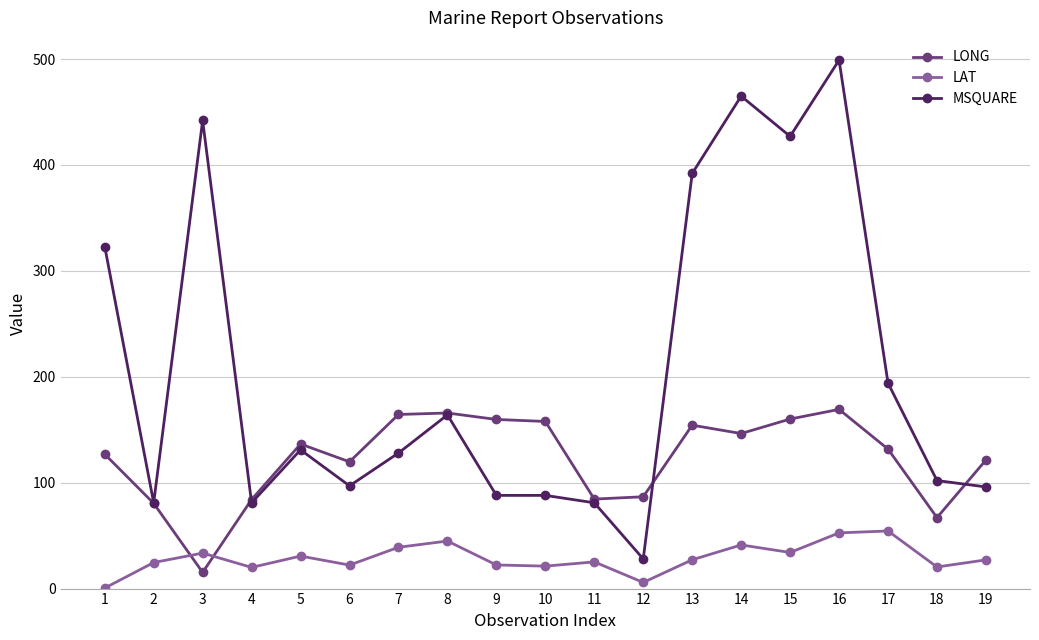

True or false: LAT and MSQUARE cross at least once.

False